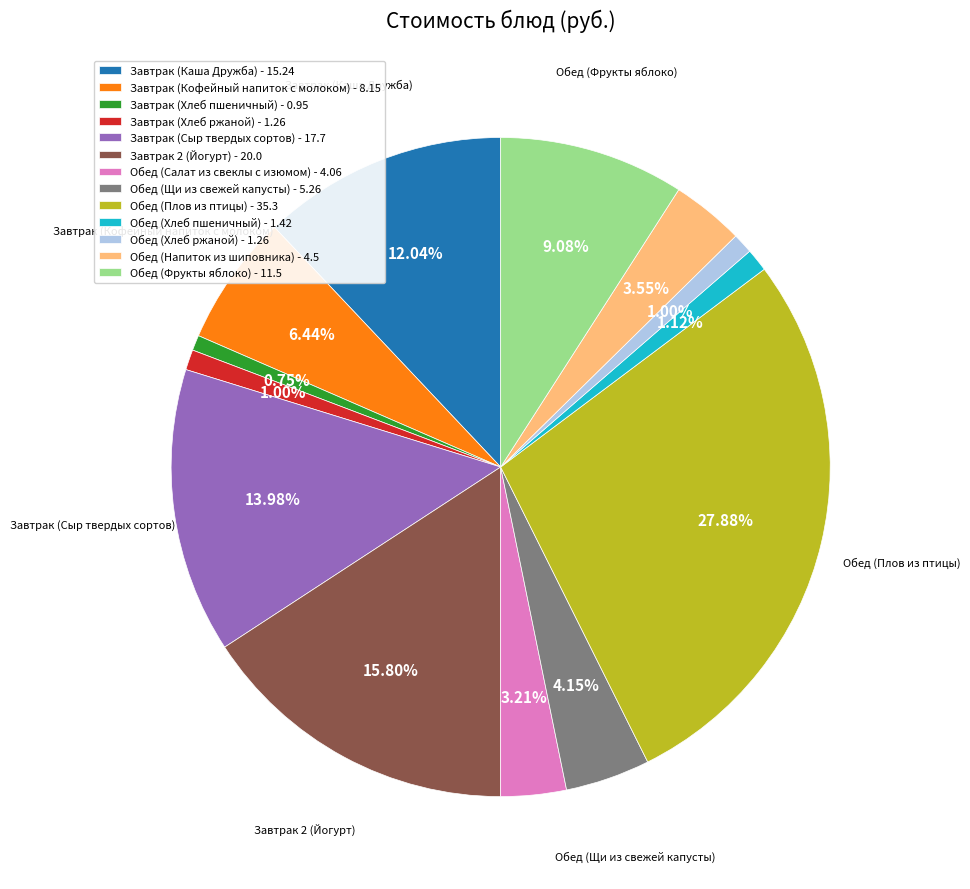

How much of the chart is everything except Завтрак (Кофейный напиток с молоком)?

93.6%